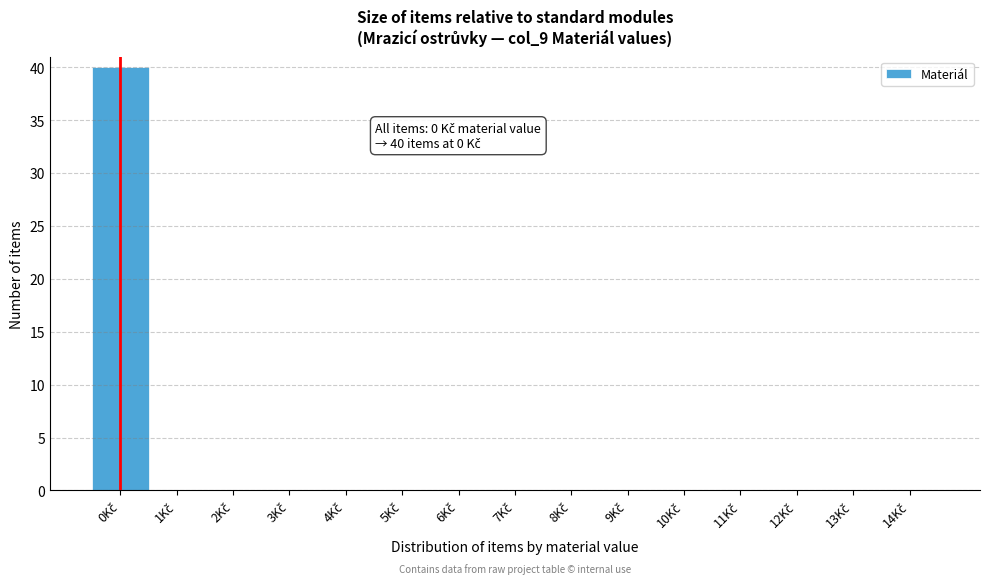

Which range on the x-axis has the tallest bar?

-0.5 to 0.5